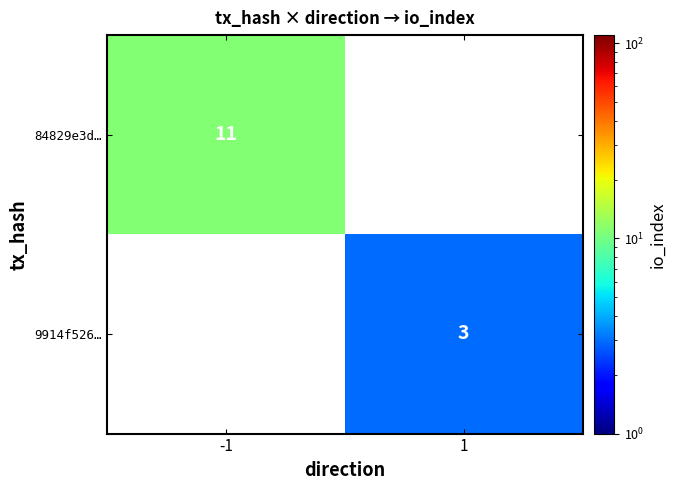

Is the value of 9914f526… at 1 greater than the value of 84829e3d… at -1?

No